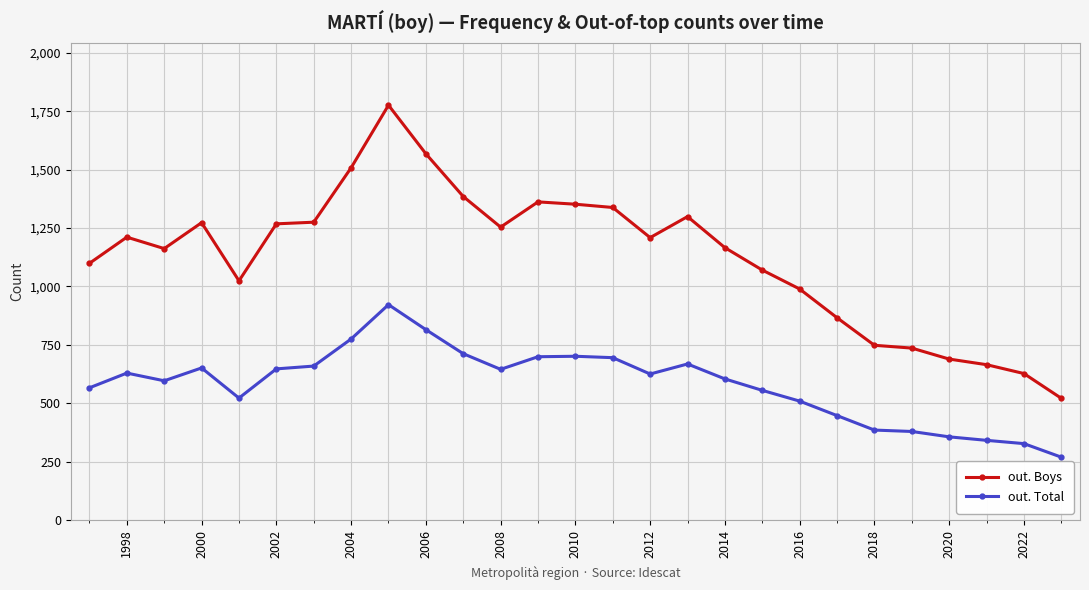

What is the value of the out. Boys point at the 14th from the left?

1352